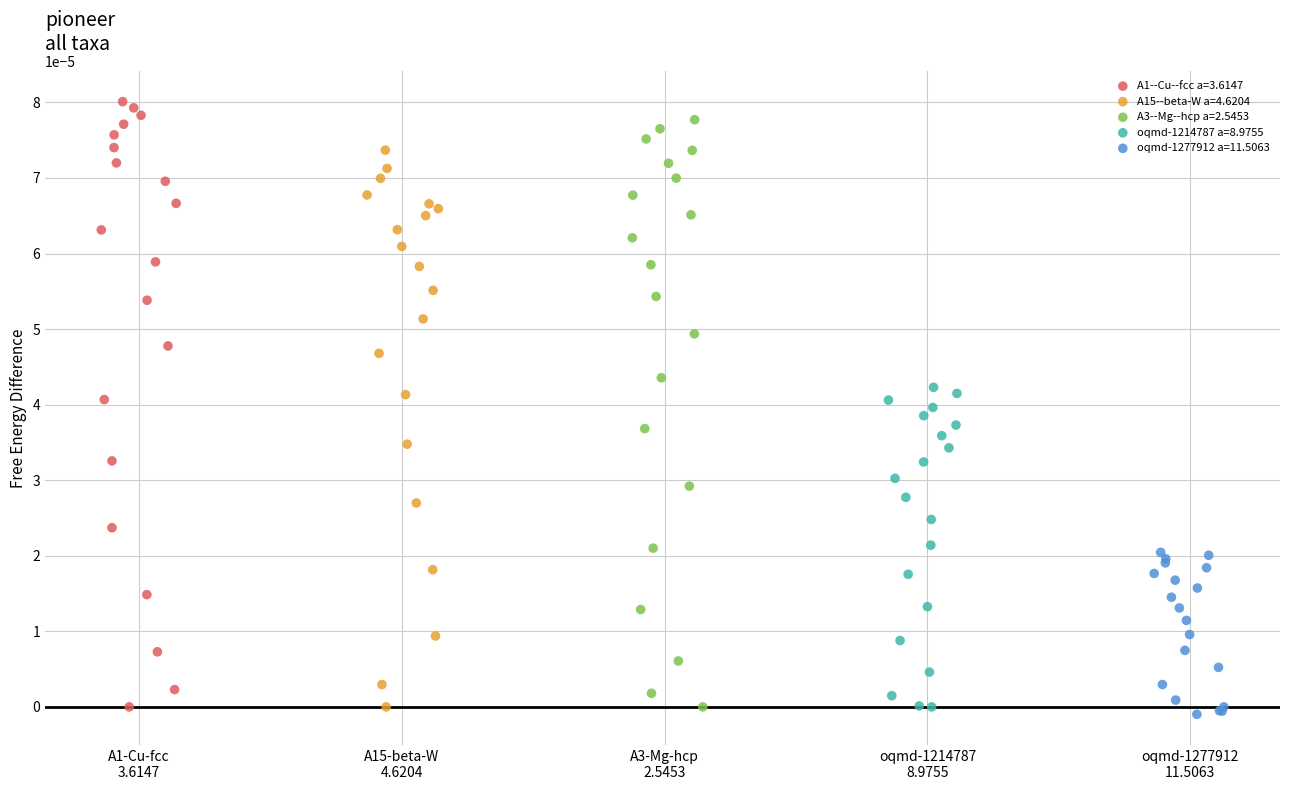

Which series contains the lowest Y value?

oqmd-1277912 a=11.5063